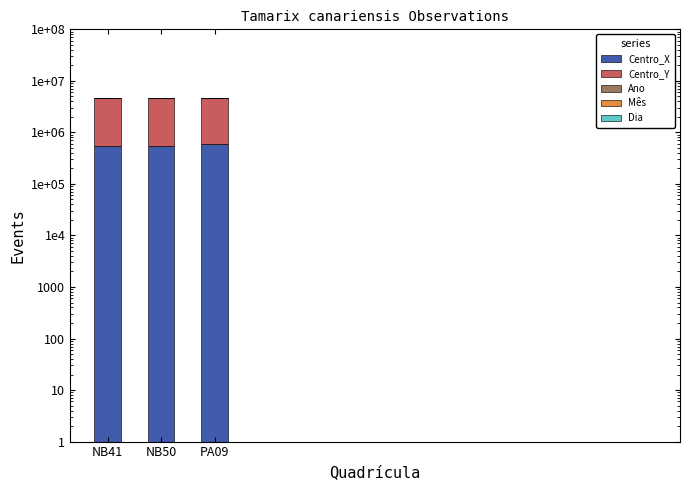

What is the sum of all Dia values?

44